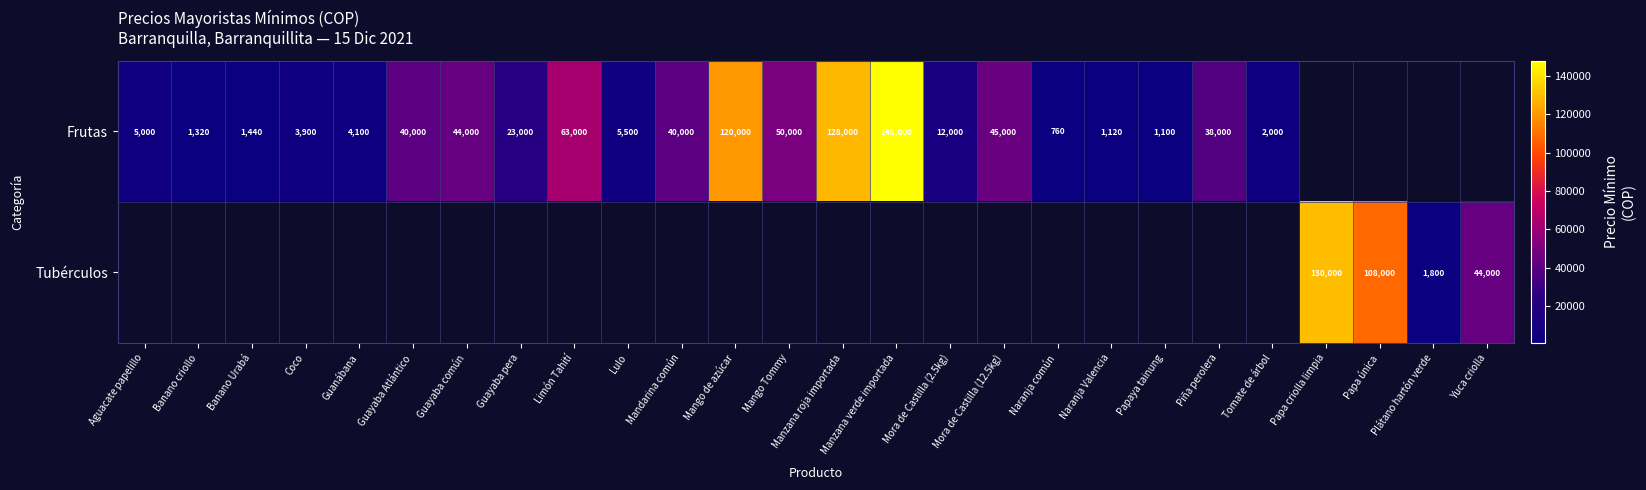

The Frutas series shows 2000 at Tomate de árbol. True or false?

True